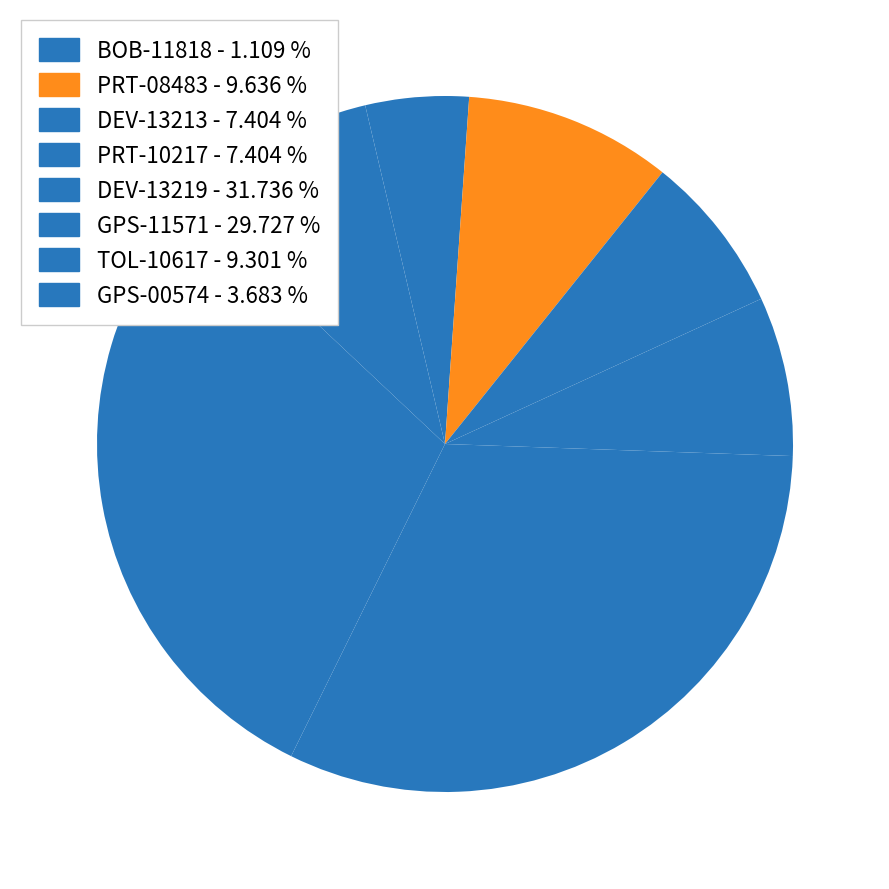

Count the number of slices in the pie.

8